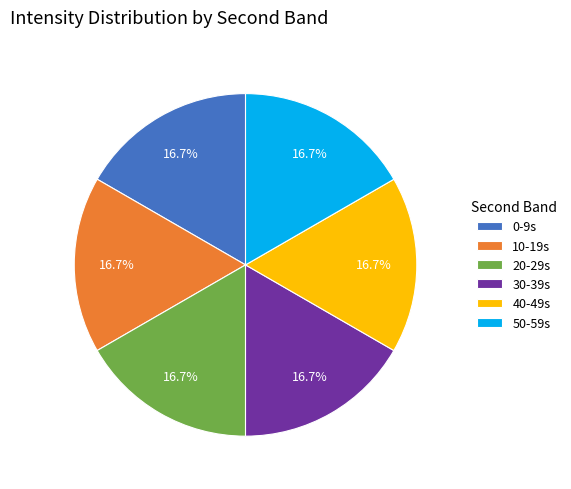

Does 40-49s represent more than half of the total?

No